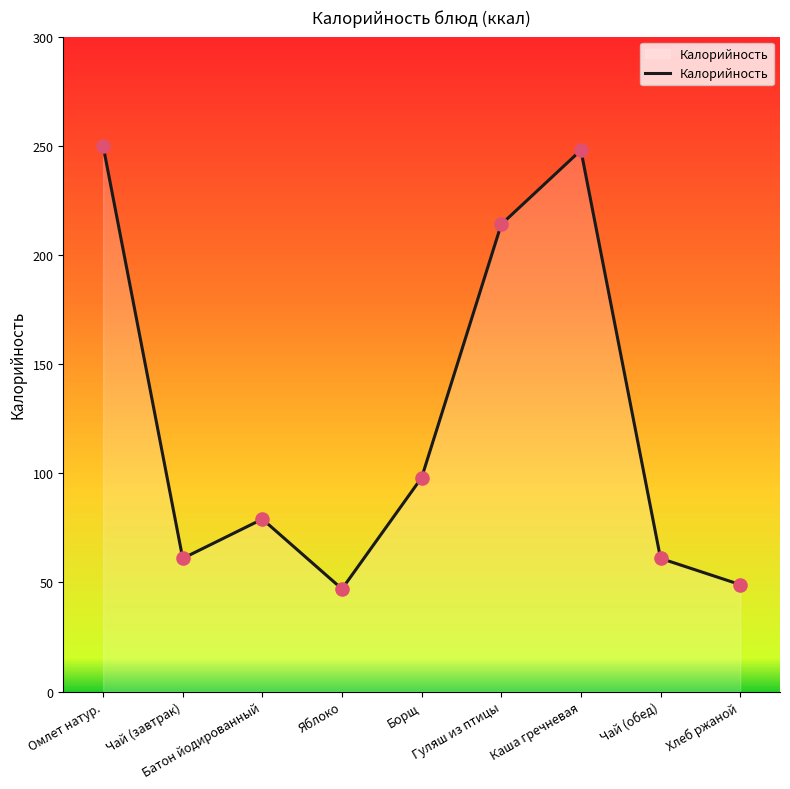

Approximately how many times larger is the value at Хлеб ржаной compared to Гуляш из птицы?

0.2